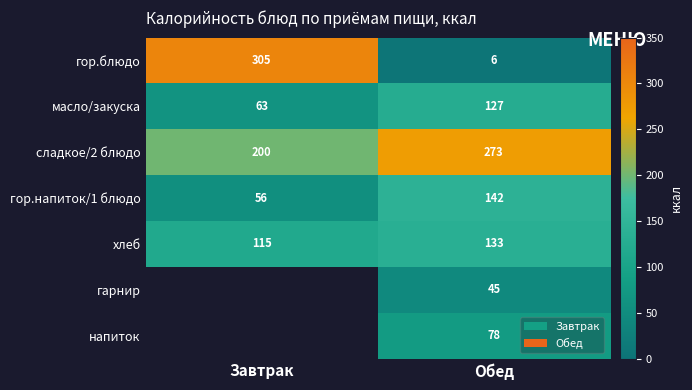

Is the value of сладкое/2 блюдо at Завтрак greater than the value of масло/закуска at Обед?

Yes